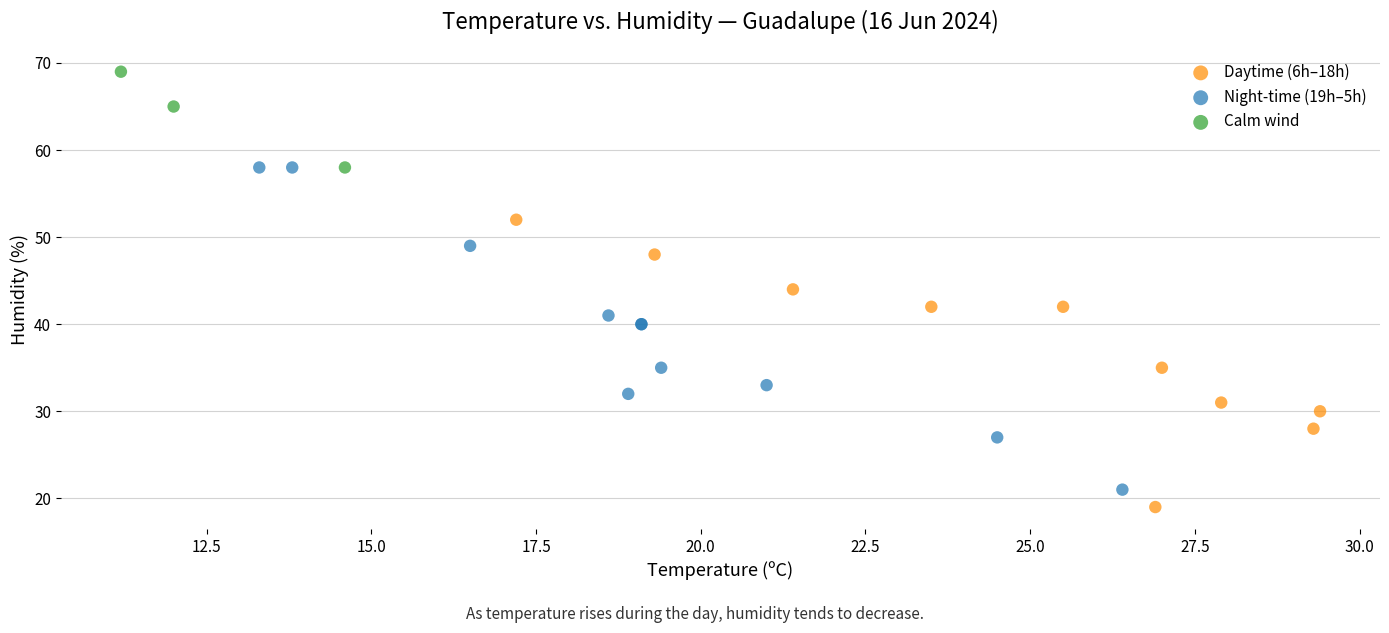

Which series reaches the maximum Y coordinate?

Calm wind